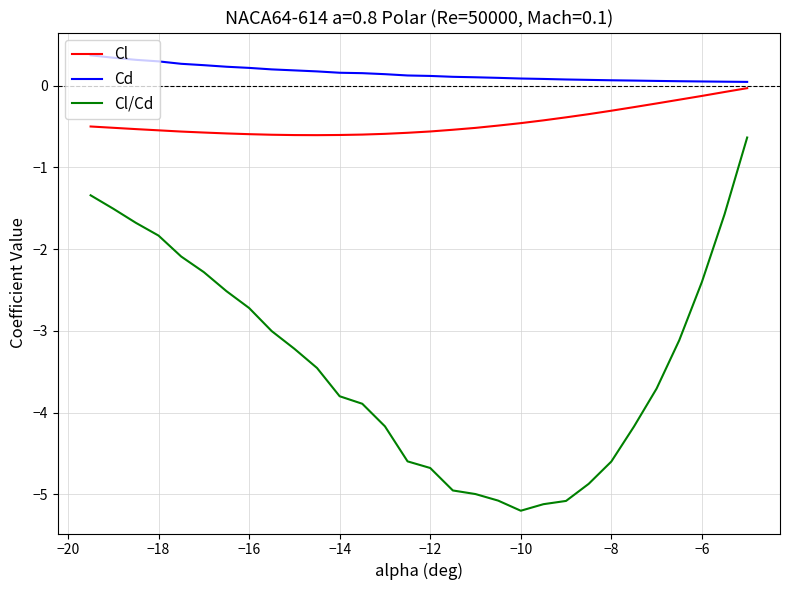

In Cl/Cd, how many points are lower than both neighbors (excluding endpoints)?

1